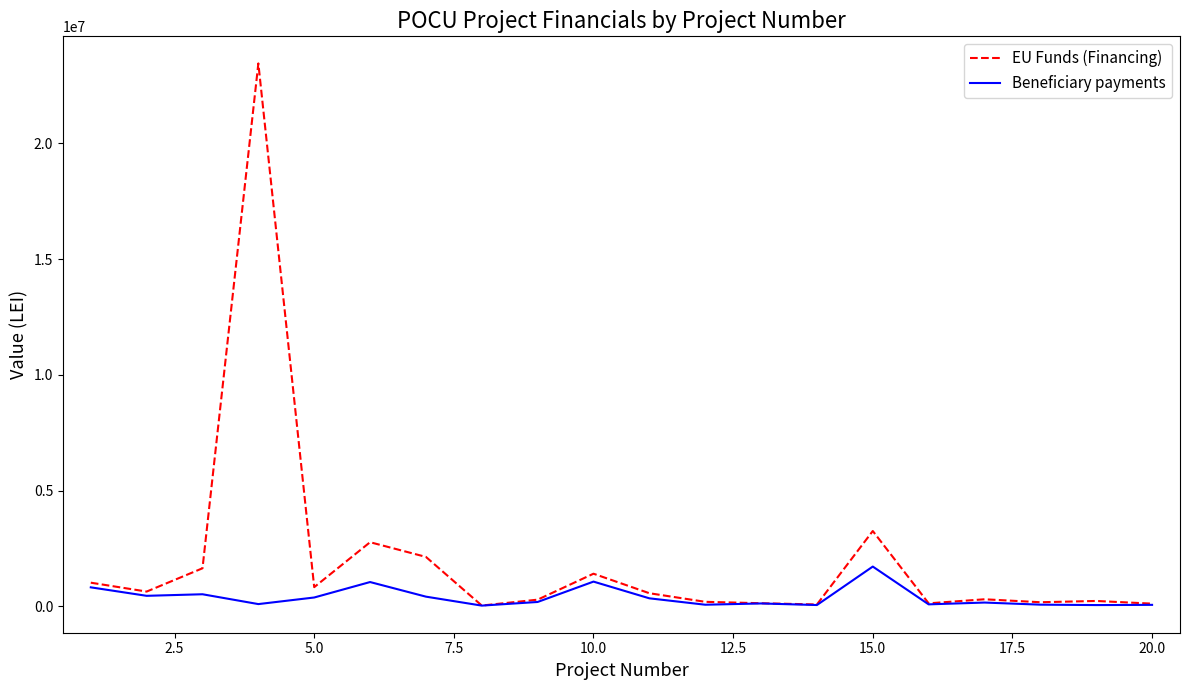

Which series has the largest total across all categories?

EU Funds (Financing)